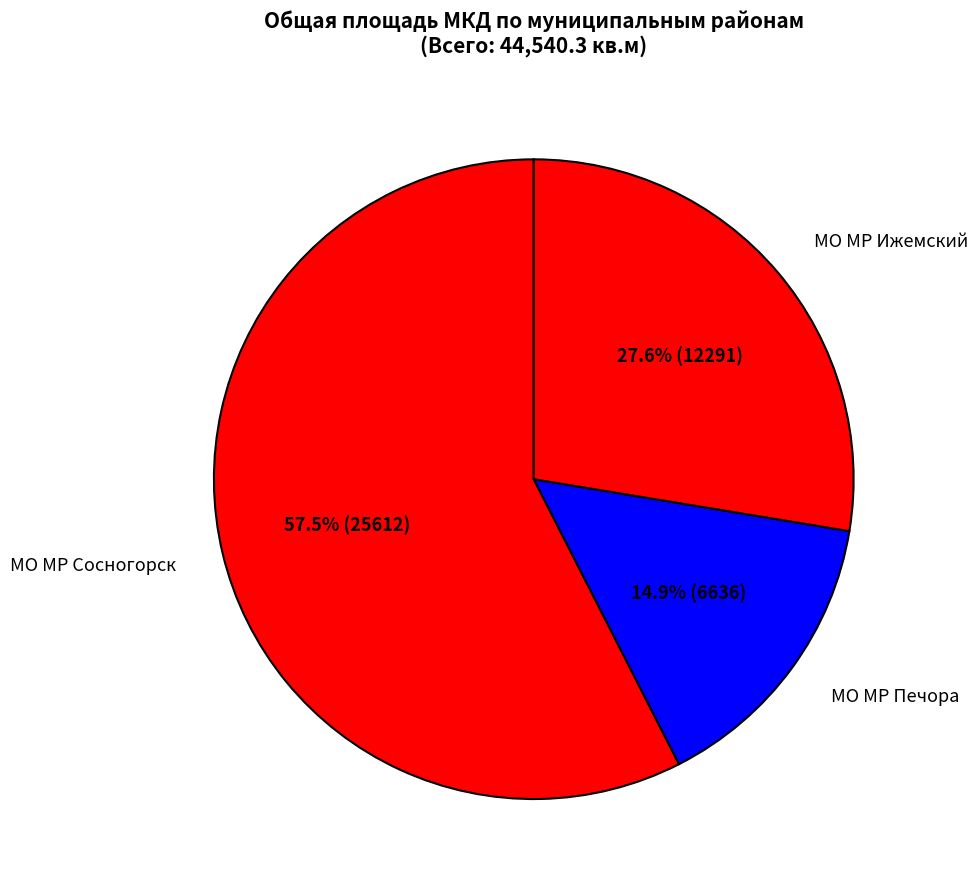

Combined, do МО МР Печора and МО МР Ижемский account for over 50%?

No